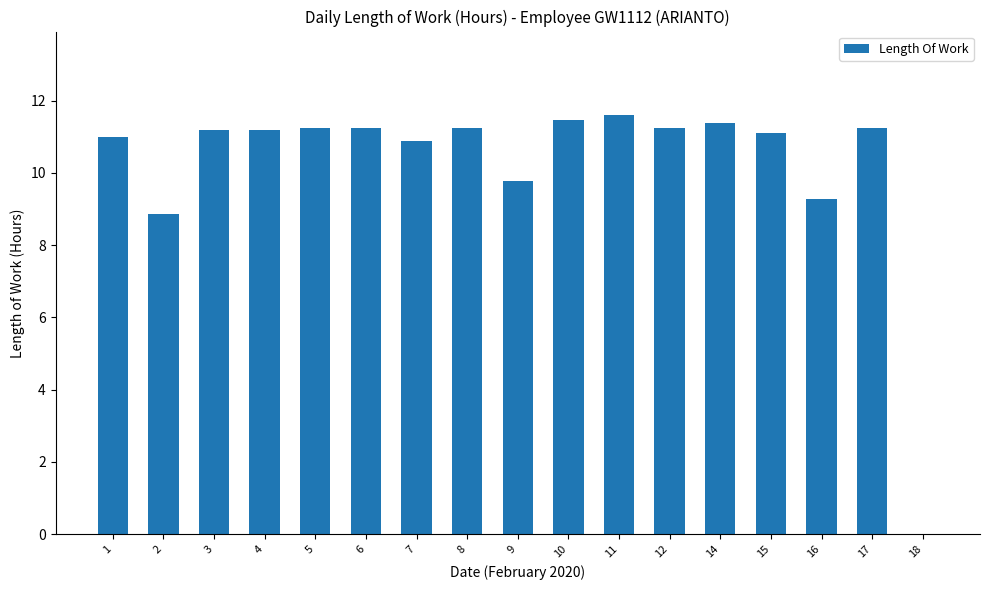

What is the difference between the values at 18 and 17?

11.2